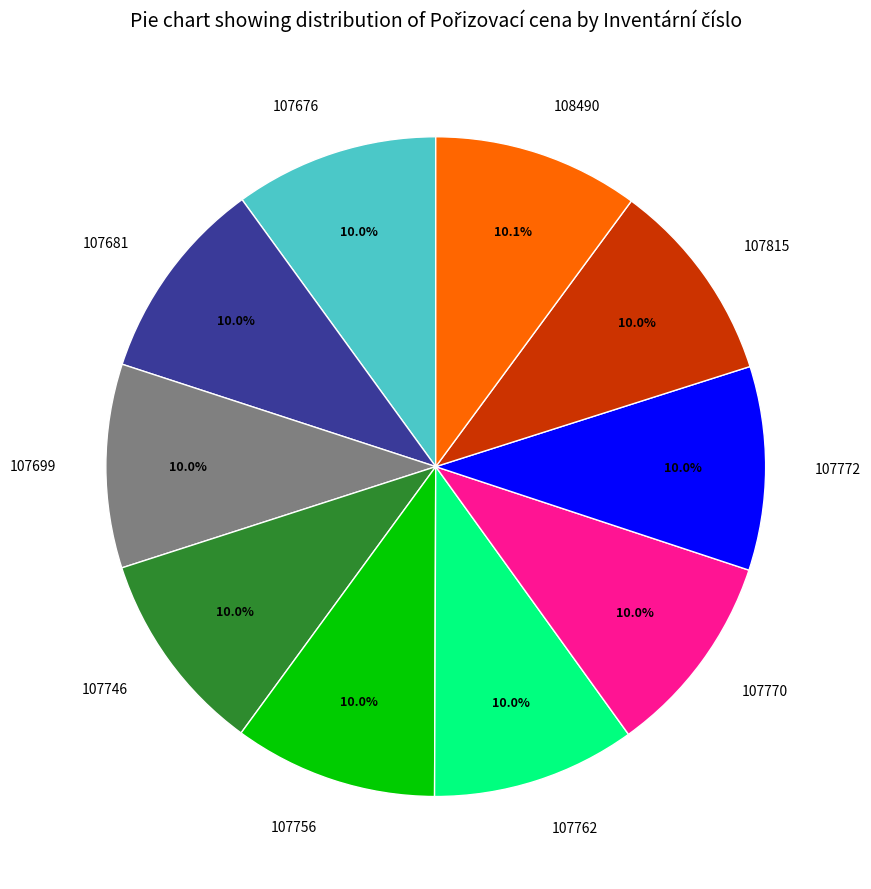

How much of the chart is everything except 107770?

90.0%